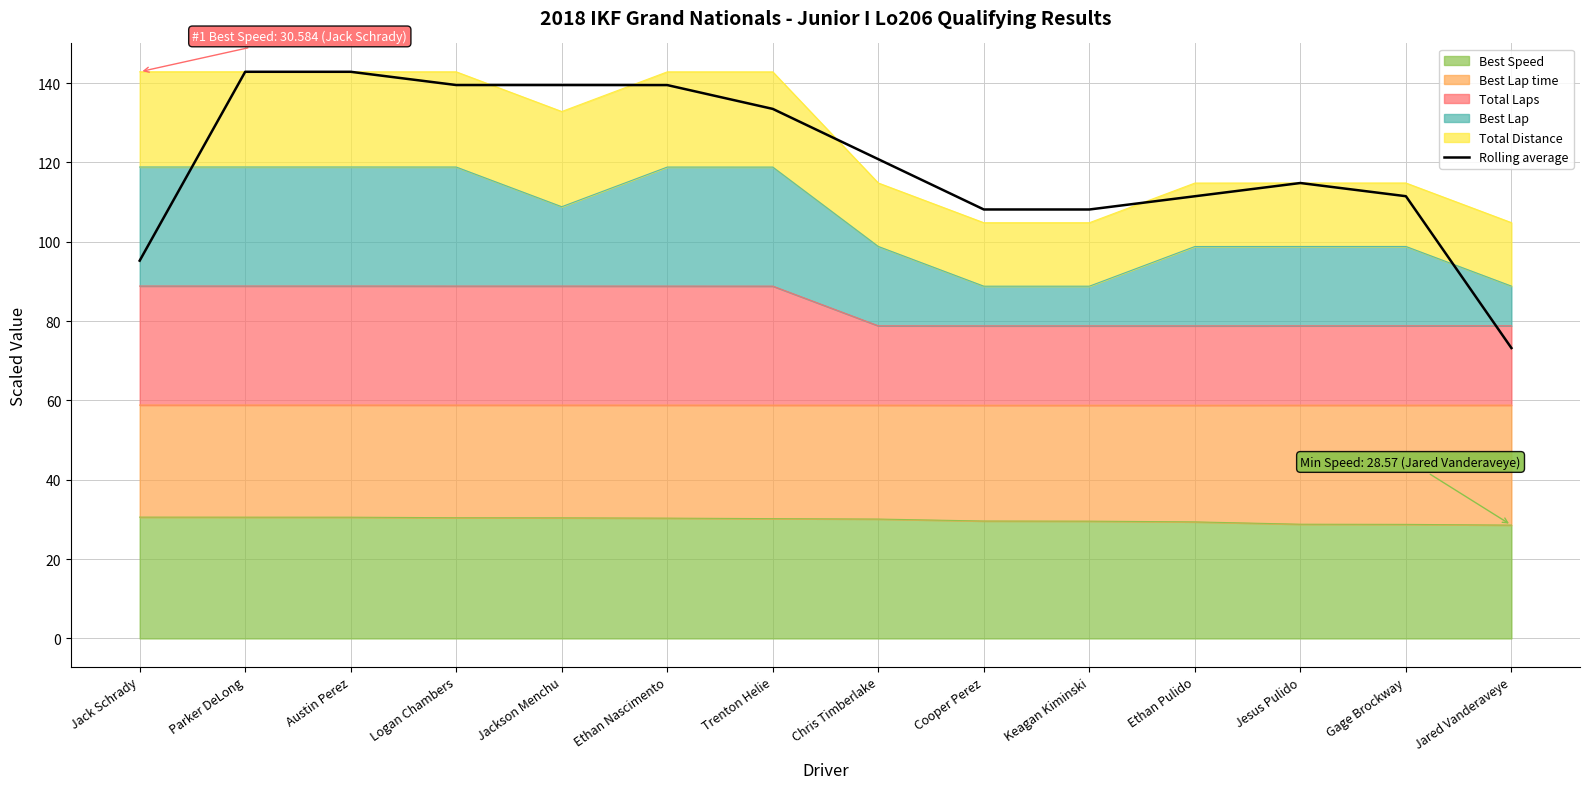

What is the greatest value displayed?

142.8